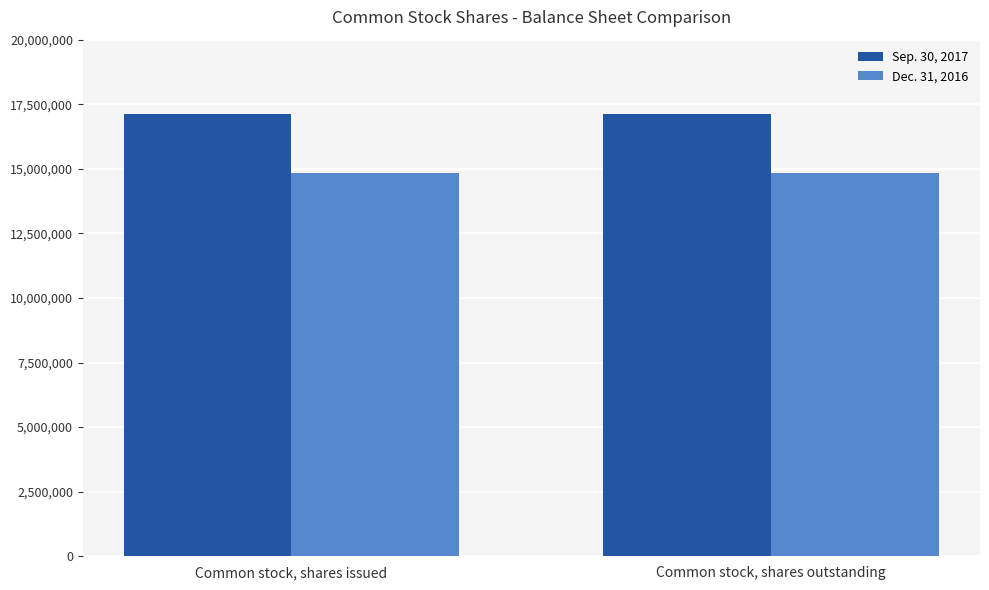

What is the average value of the Dec. 31, 2016 series?

14837915